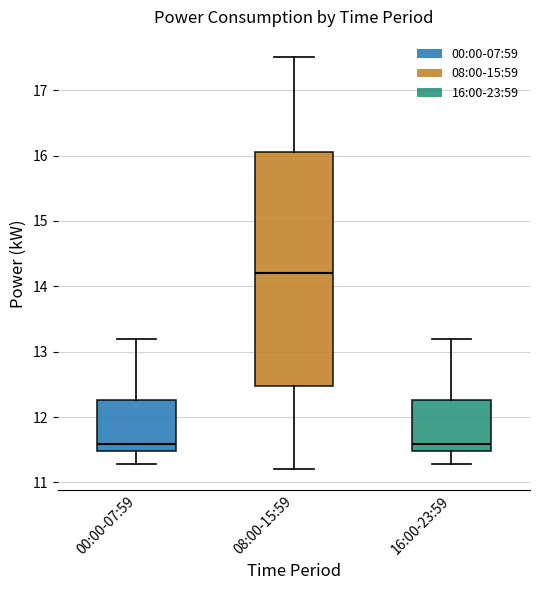

Where is the lower edge of the box for 08:00-15:59 on the y-axis? The values are not printed on the chart, so give them approximately, as read against the axis.

12.5